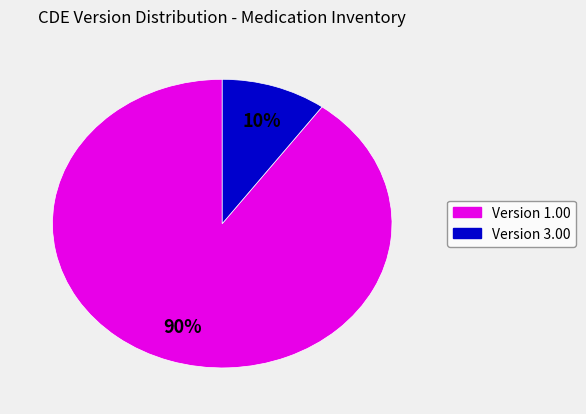

To the nearest percent, what is the average slice percentage?

50%